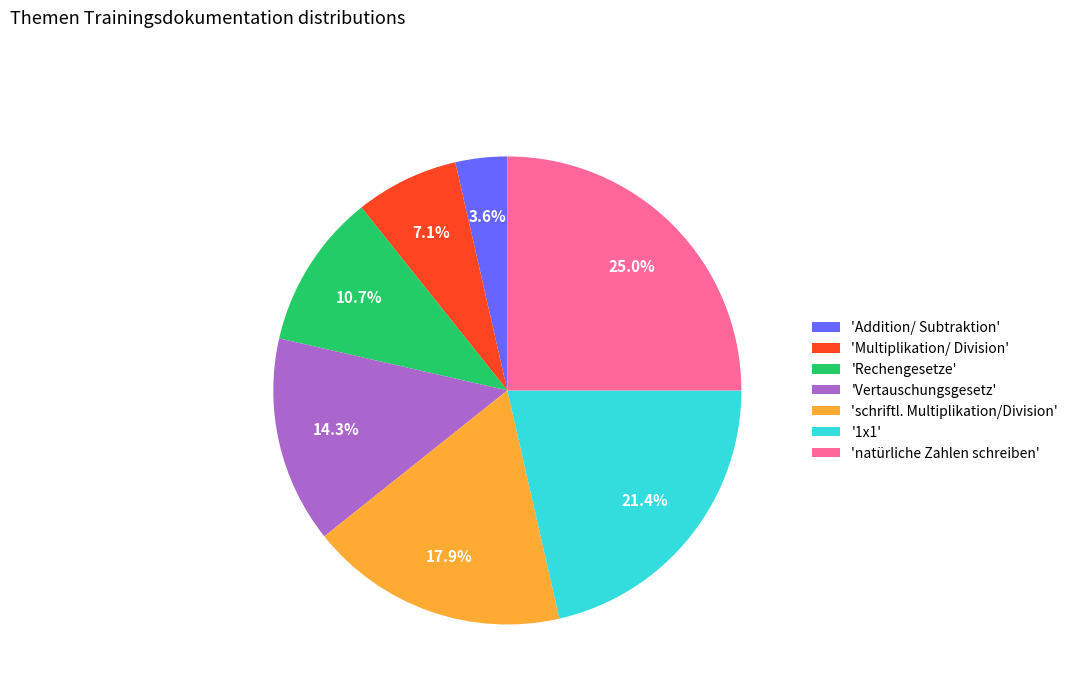

Do 'Rechengesetze' and 'natürliche Zahlen schreiben' together represent more than half of the pie?

No